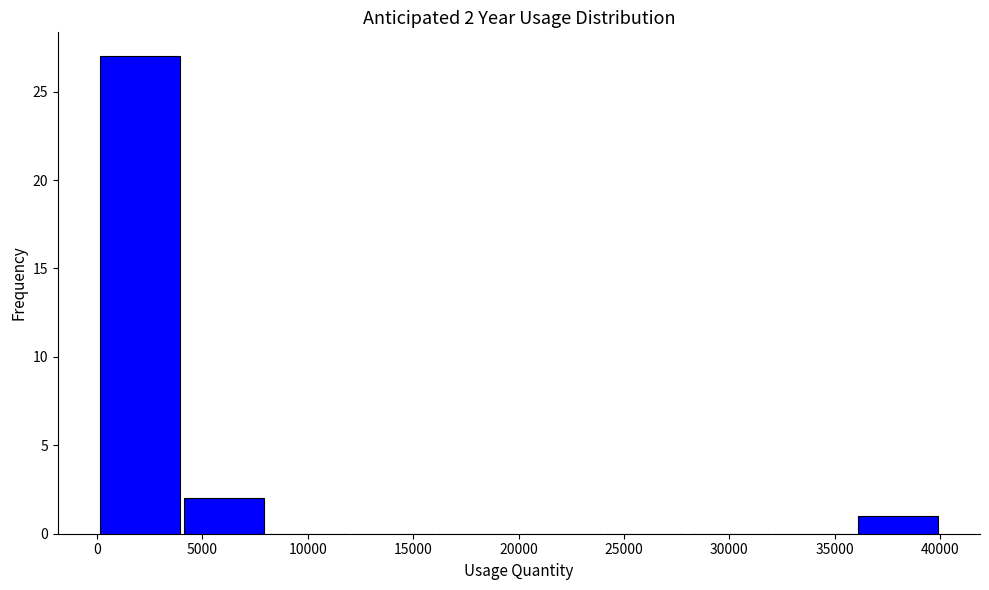

Which range on the x-axis has the tallest bar?

0 to 4000